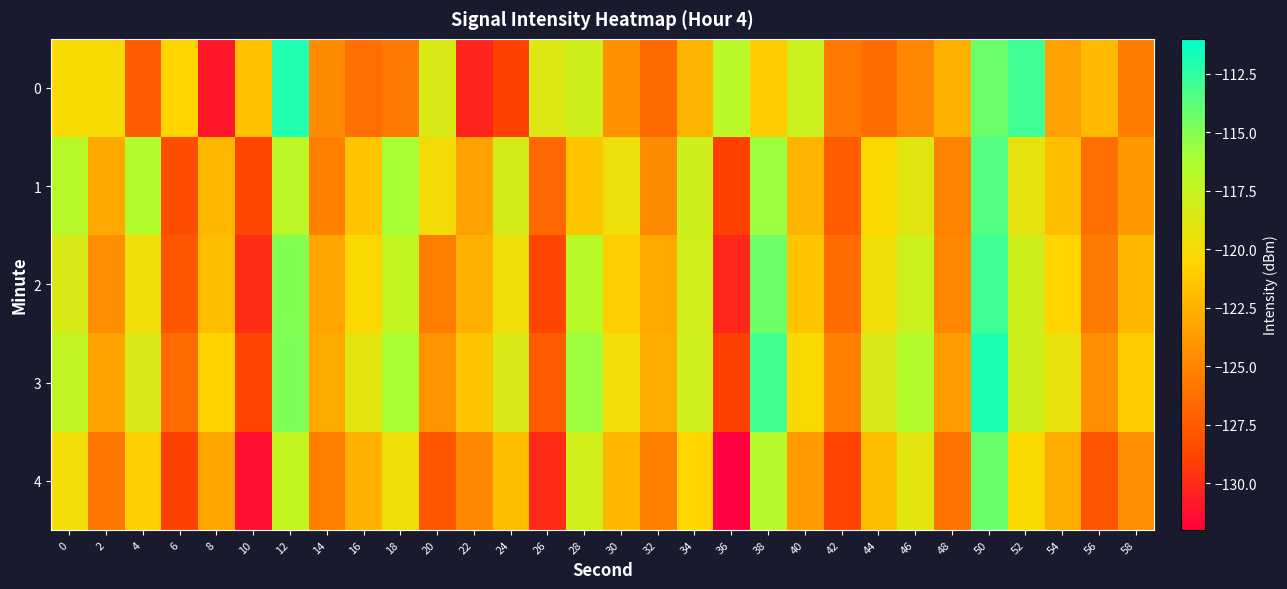

How many distinct data groups are displayed?

5